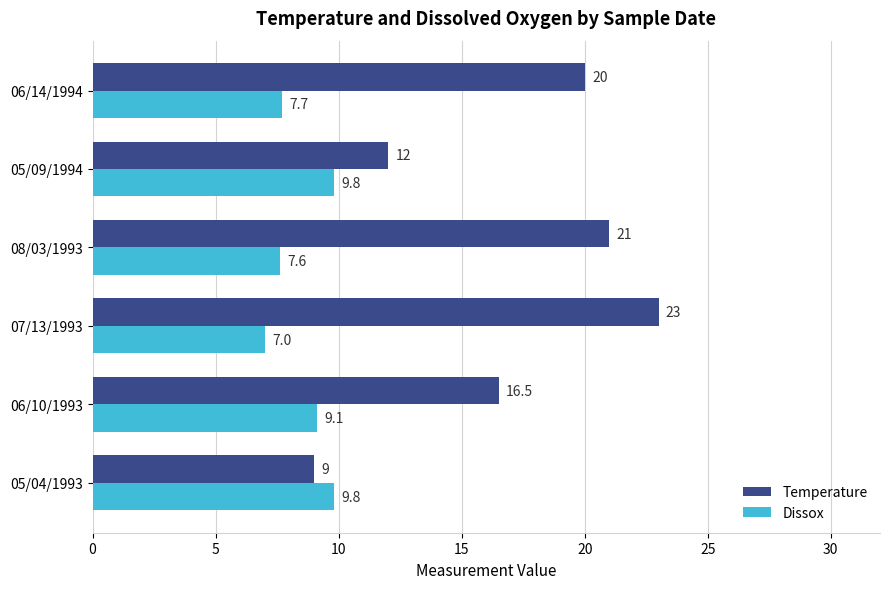

What is the minimum value shown in the chart?

7.0